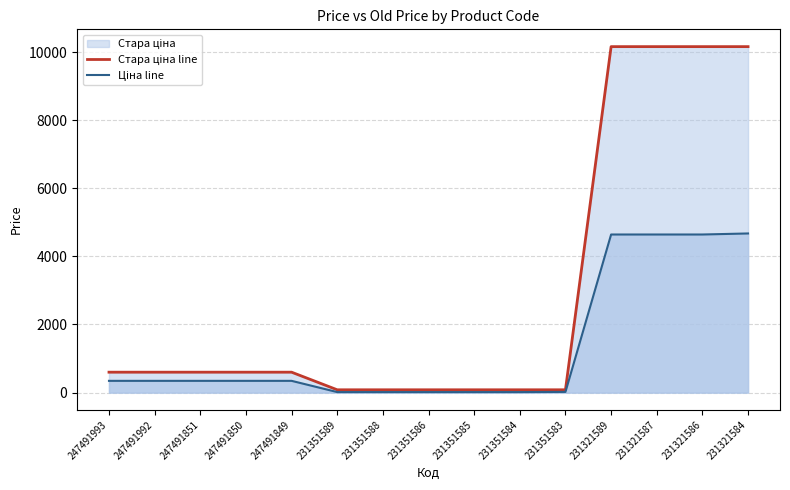

Which category has the lowest value in the Стара ціна line series?

231351589